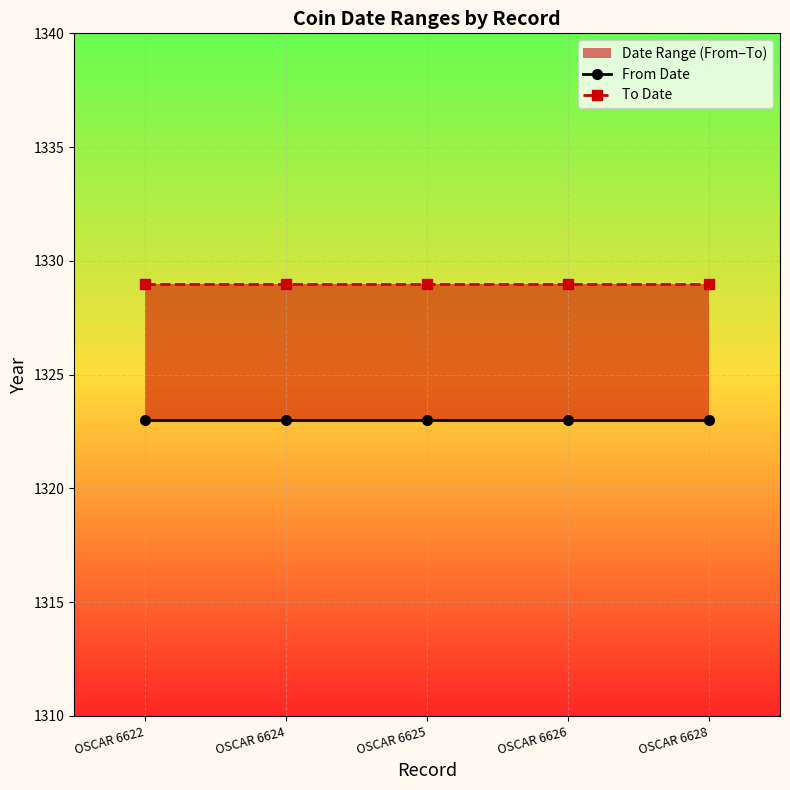

What is the spread (max minus min) of values at OSCAR 6624?

6